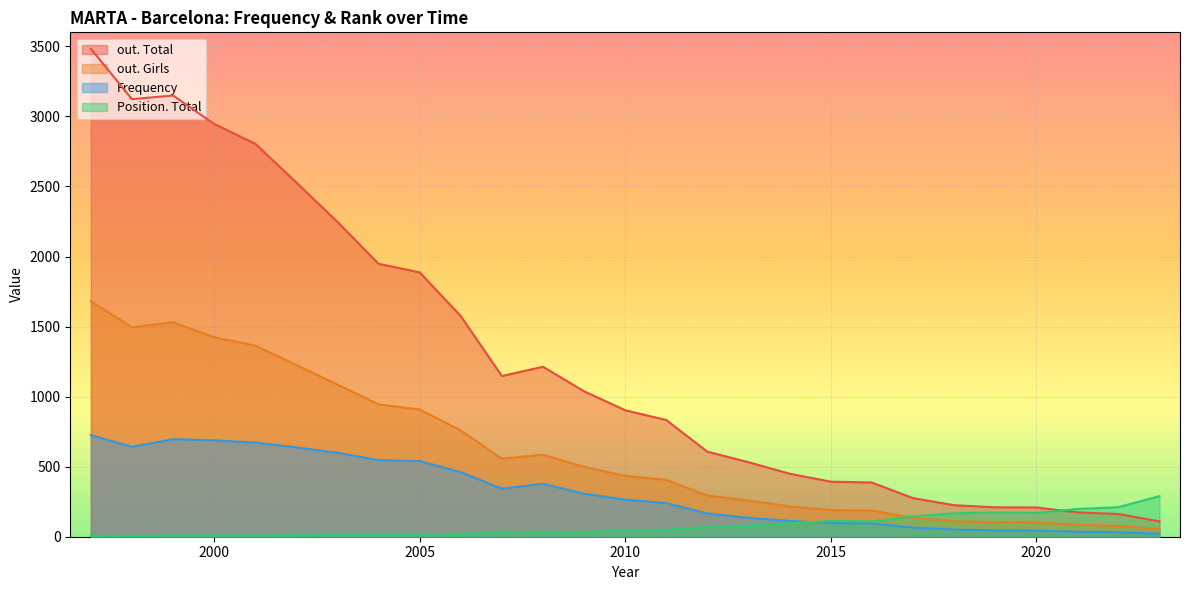

What is the difference between the highest and lowest values at 1997?

3478